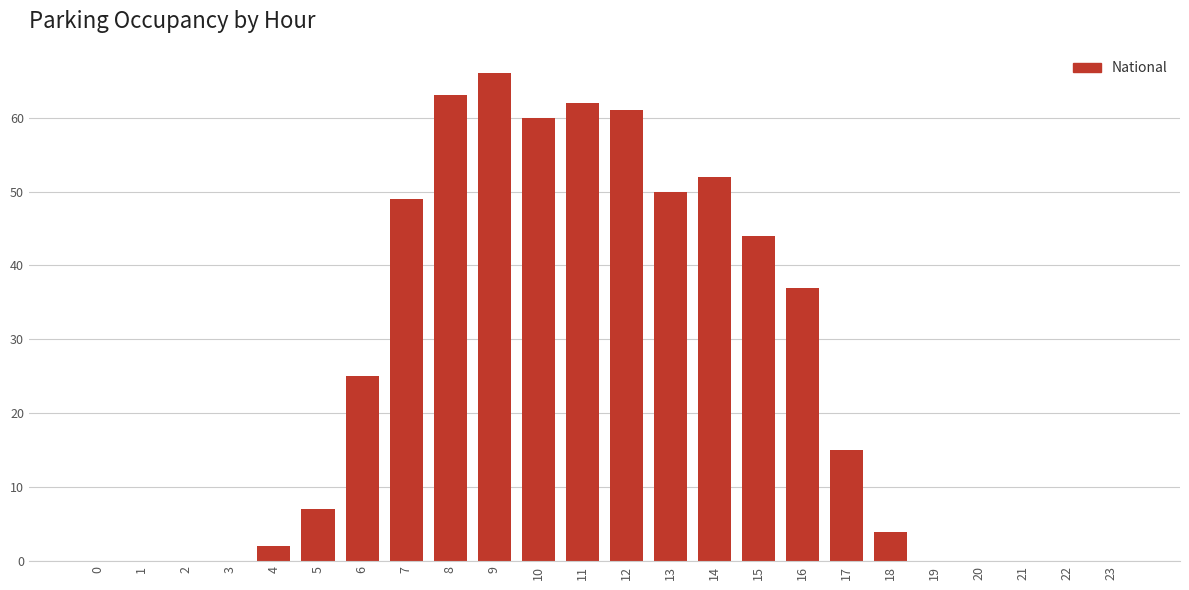

Reading left to right, list all the values displayed in this chart.

0=0	1=0	2=0	3=0	4=2	5=7	6=25	7=49	8=63	9=66	10=60	11=62	12=61	13=50	14=52	15=44	16=37	17=15	18=4	19=0	20=0	21=0	22=0	23=0